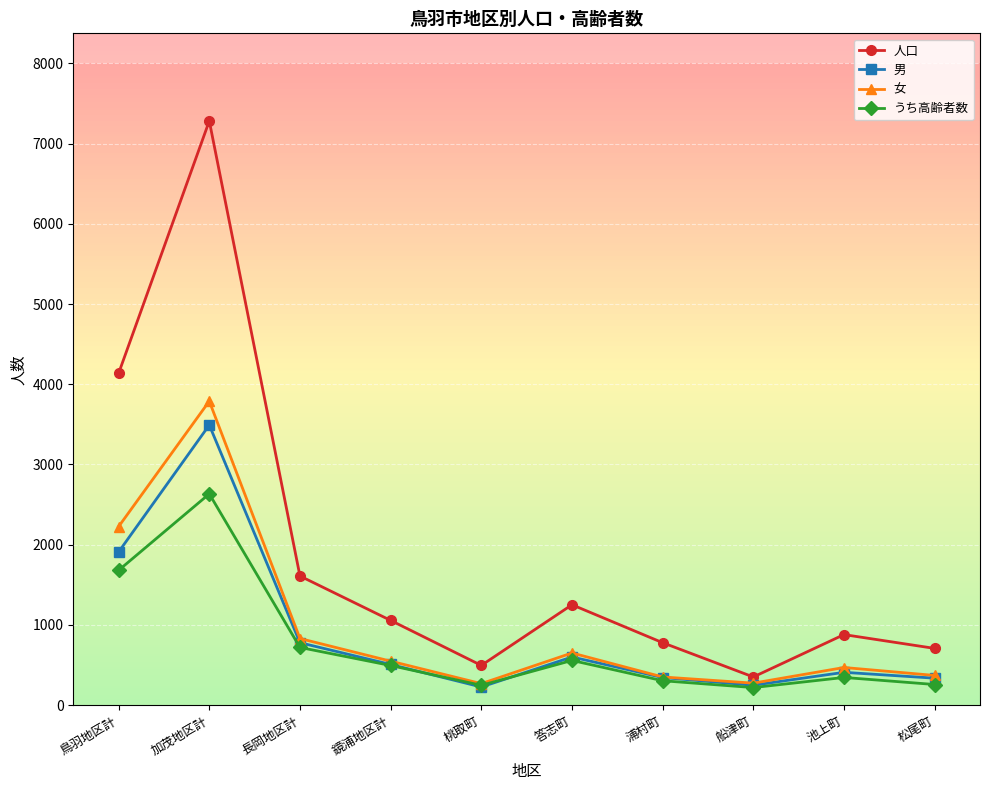

How many categories are shown in the chart?

10